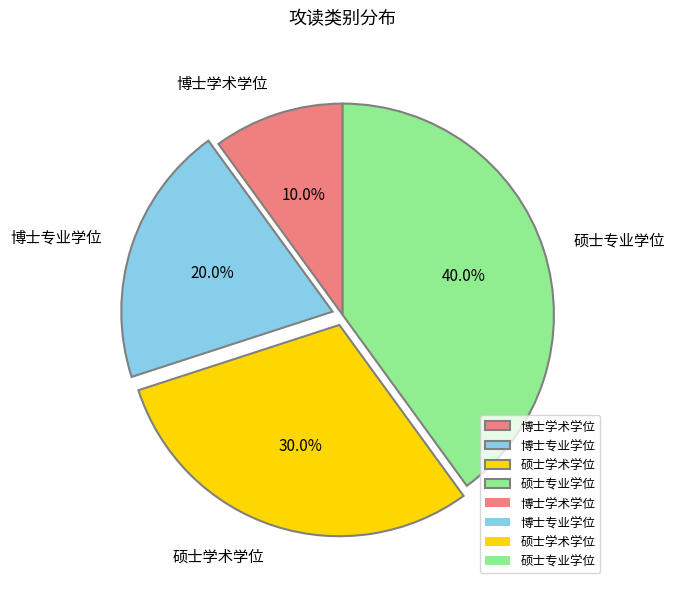

What is the smallest slice in the pie chart?

博士学术学位